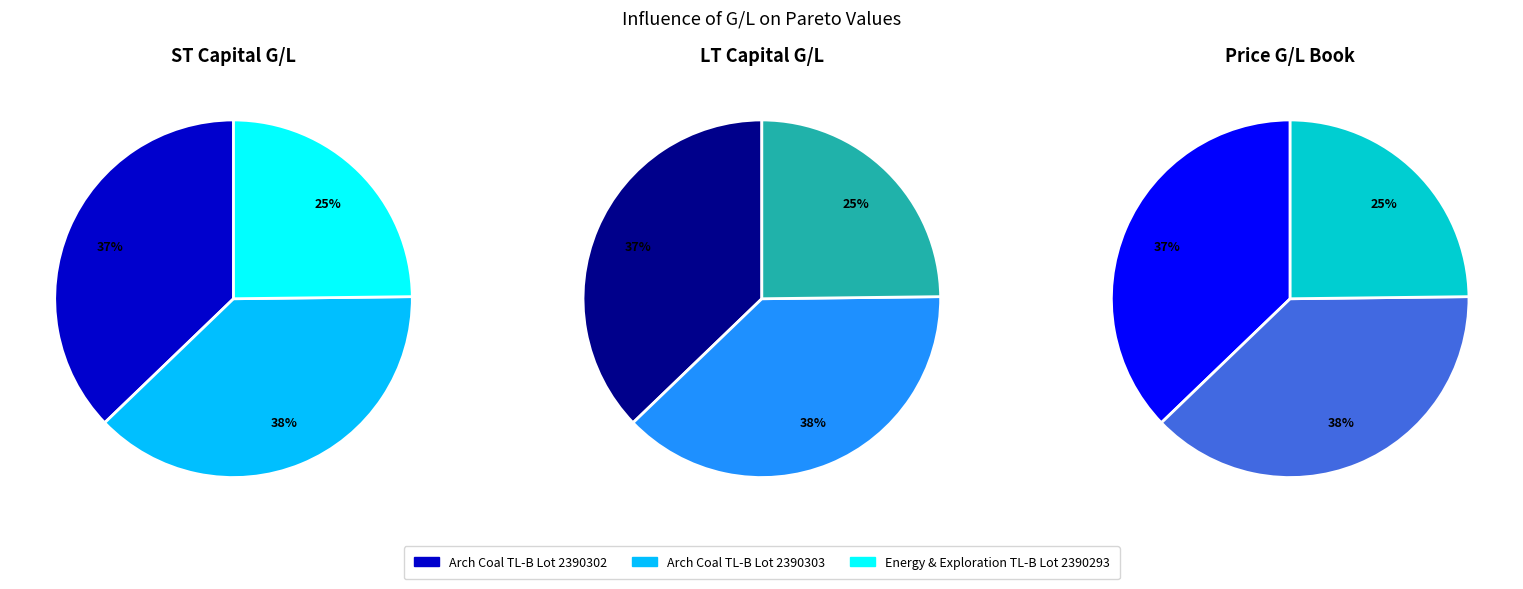

What portion of the pie excludes Energy & Exploration TL-B Lot 2390293?

75.2%